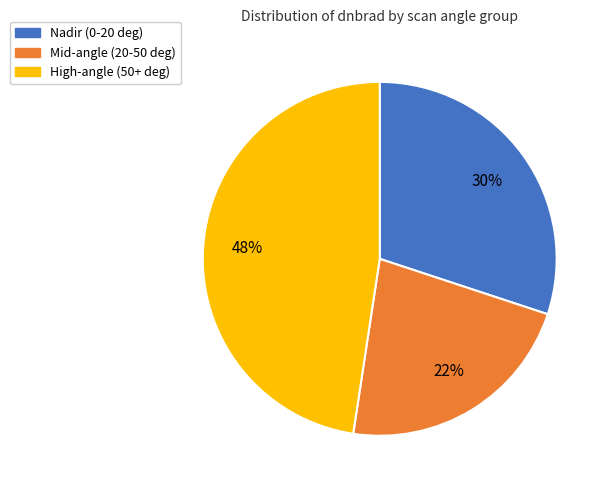

Is there a majority slice in this chart?

No